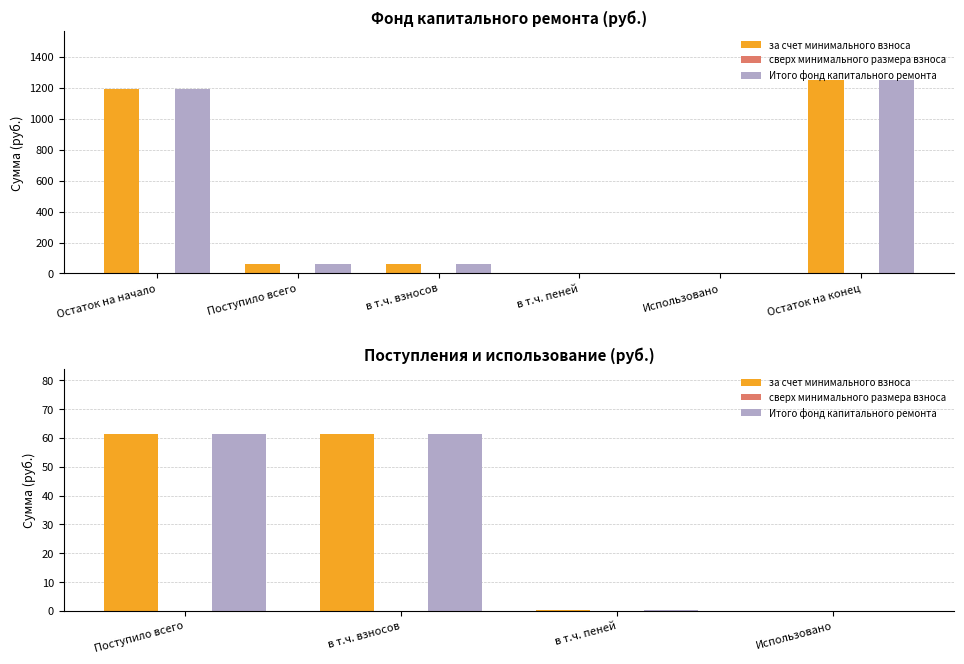

Are the bars horizontal?

No